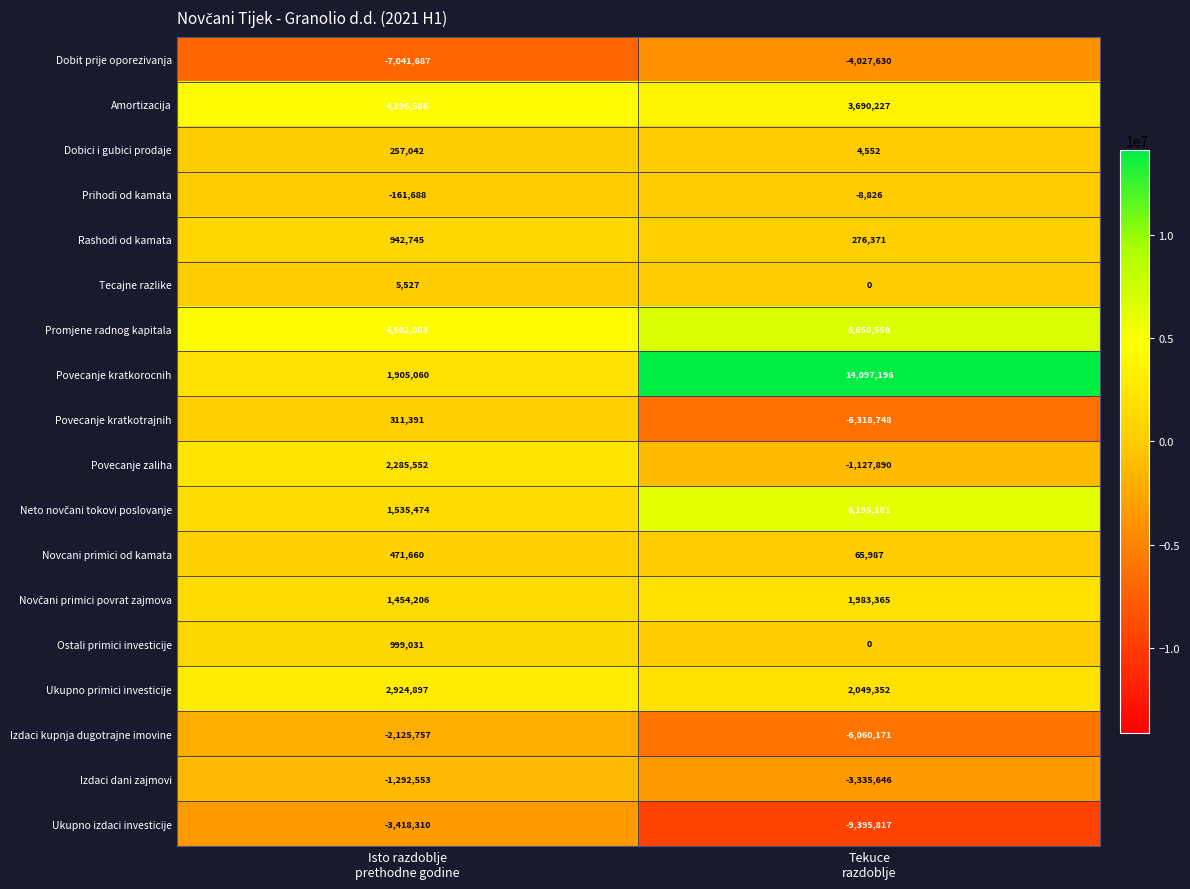

What is the total value across all series at Tekuce
razdoblje?

4737981